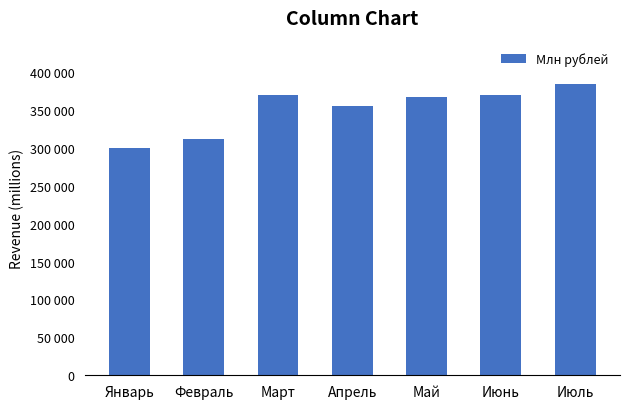

What is the sum of the values at Март and Июль?

753080.0